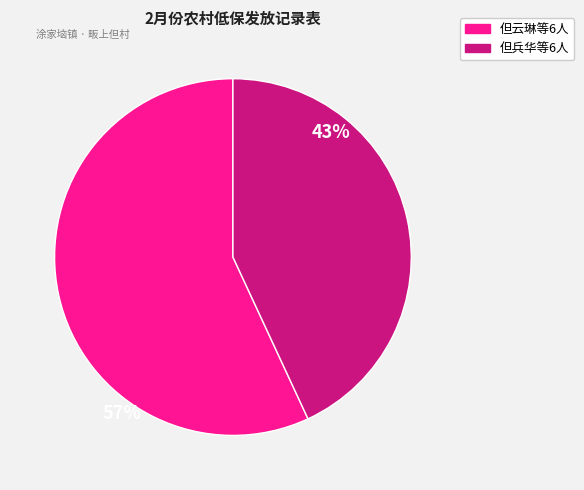

Is there a majority slice in this chart?

Yes